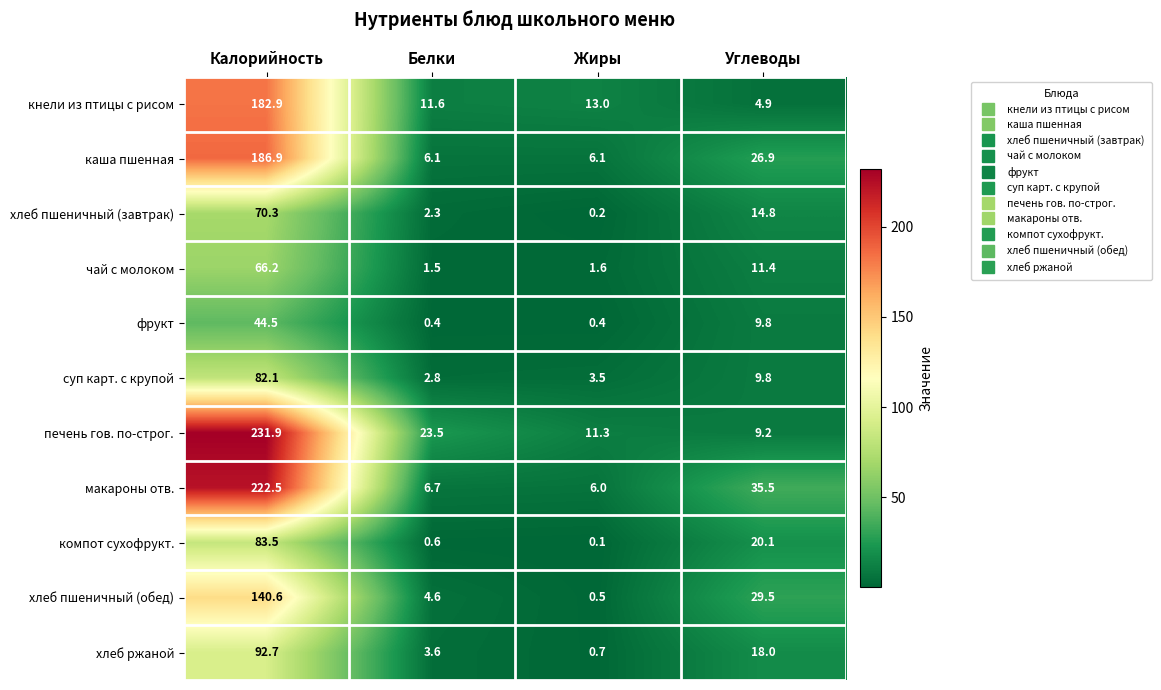

The хлеб пшеничный (завтрак) series shows 110.9 at Калорийность. True or false?

False